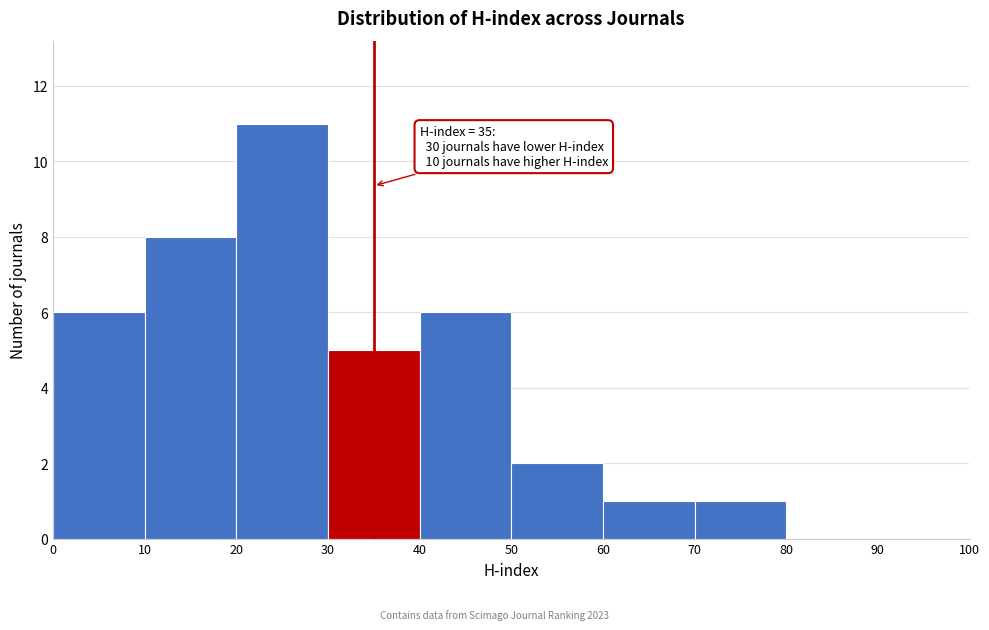

Which range on the x-axis has the tallest bar?

20 to 30